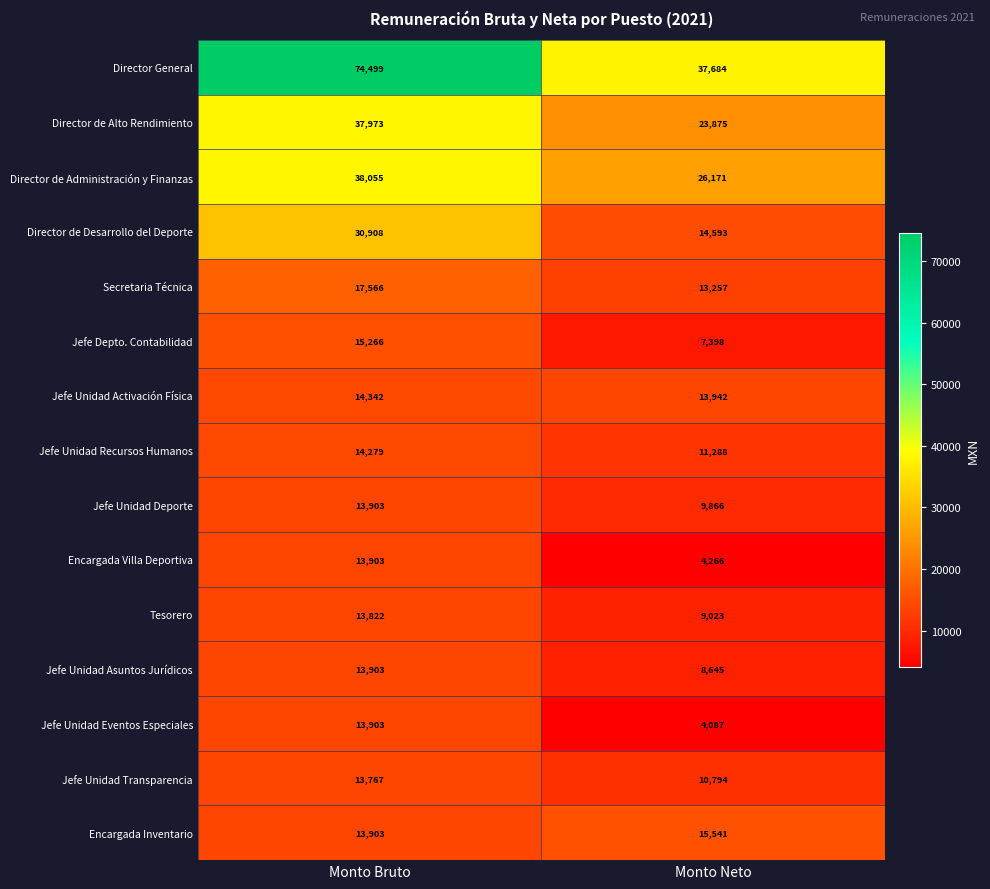

What is the difference between the Secretaria Técnica values at Monto Neto and Monto Bruto?

4309